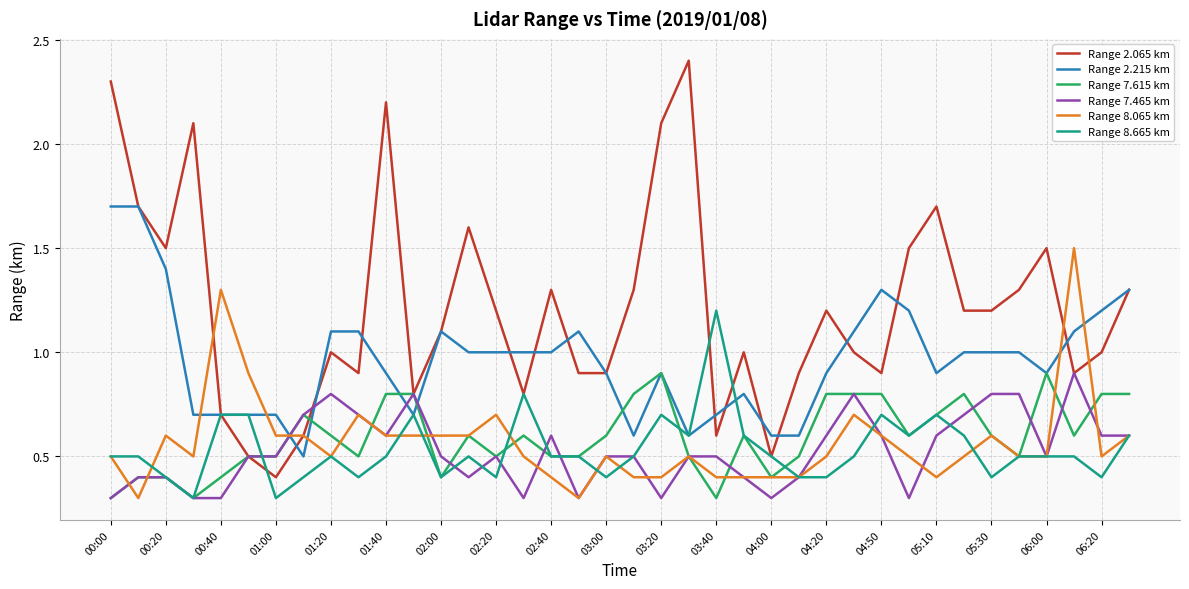

Which series has the widest spread of values?

Range 2.065 km